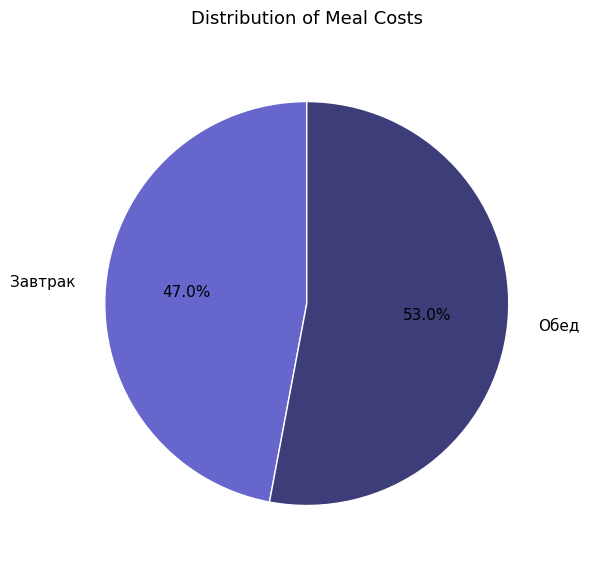

How many slices are in this pie chart?

2